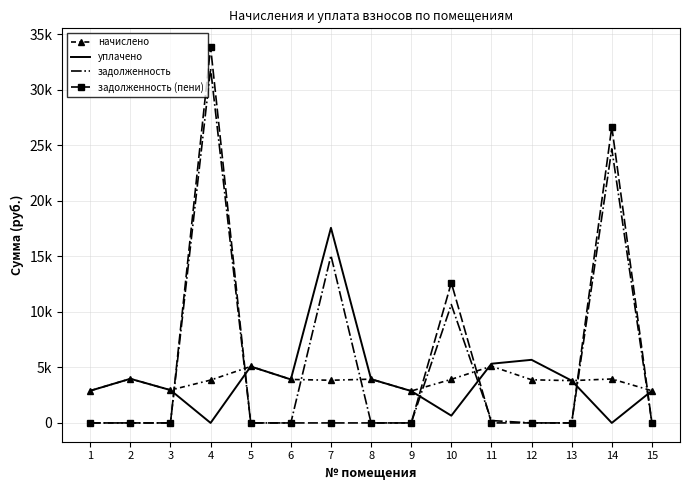

How many times do начислено and уплачено cross each other?

1